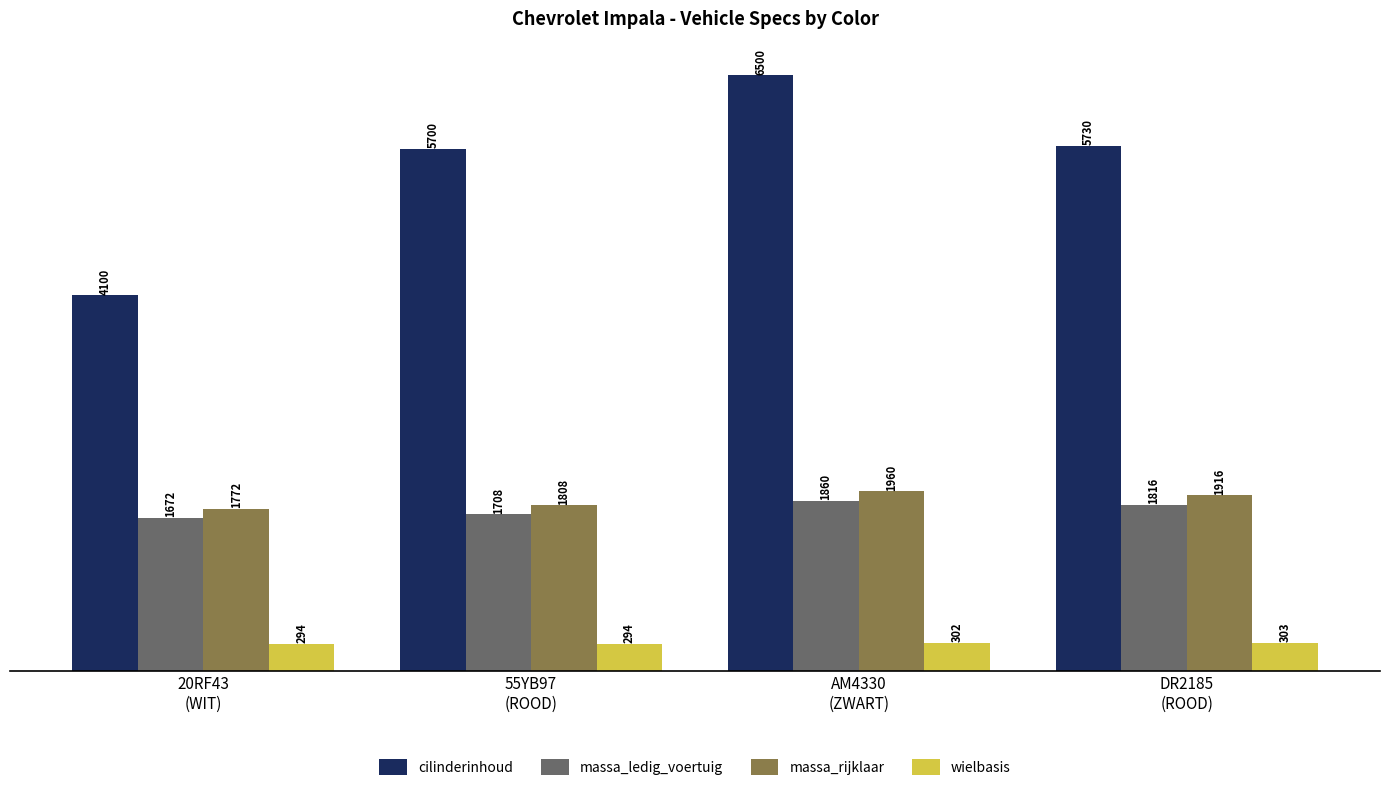

Which series has the largest range (max minus min)?

cilinderinhoud